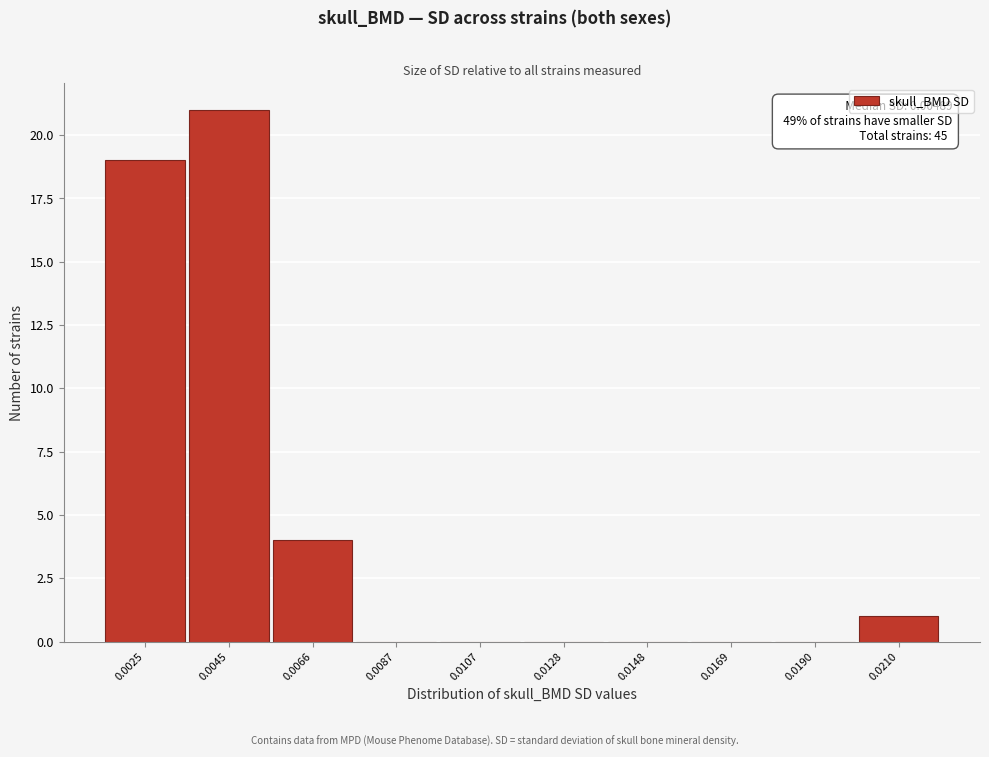

Reading left to right, extract all data points from this chart.

0.0025=19	0.0045=21	0.0066=4	0.0087=0	0.0107=0	0.0128=0	0.0148=0	0.0169=0	0.0190=0	0.0210=1